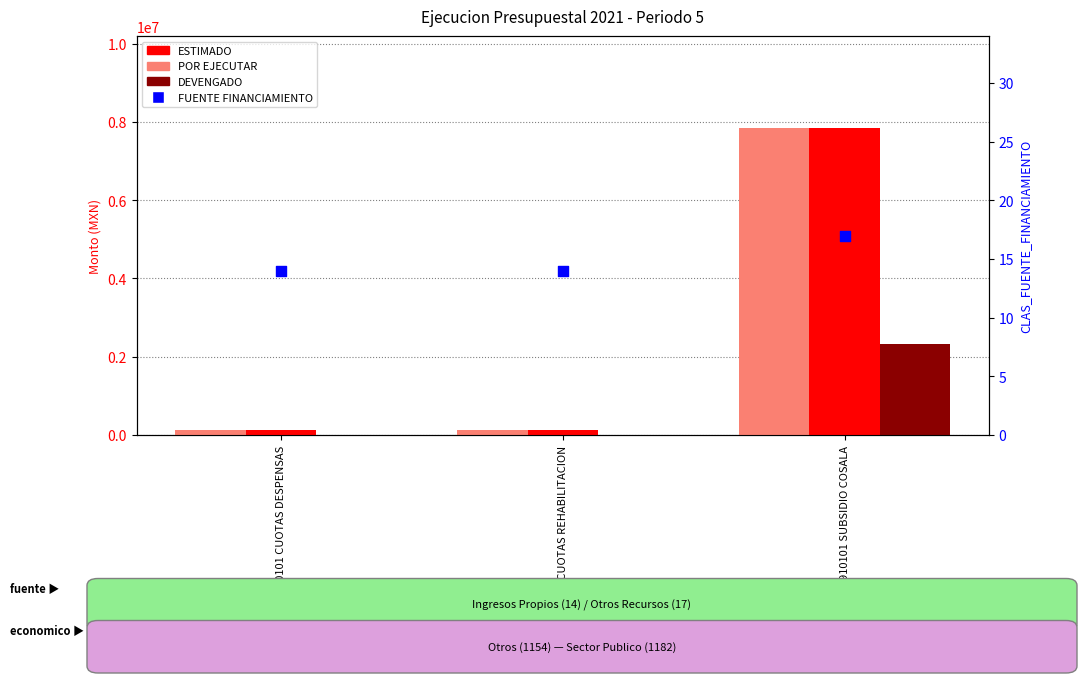

What are all the series names shown in the legend?

ESTIMADO, DEVENGADO, POR EJECUTAR, FUENTE FINANCIAMIENTO